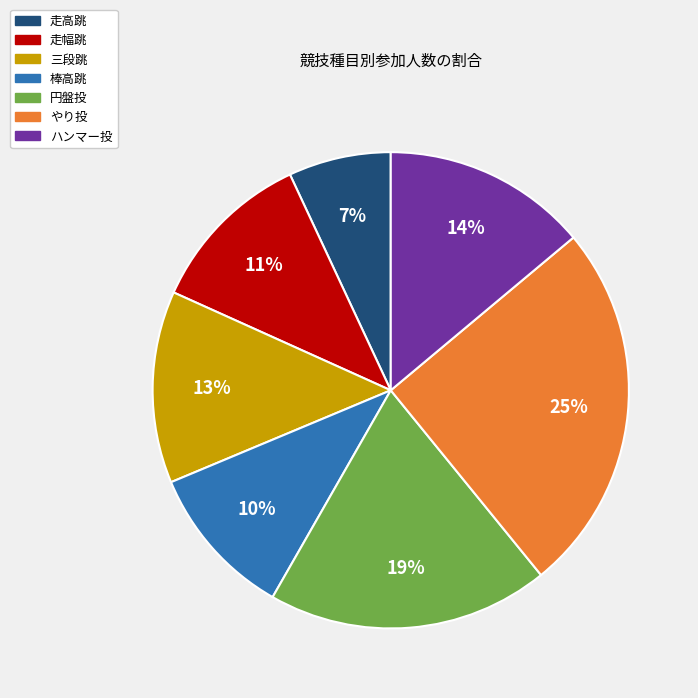

Do やり投 and 円盤投 together represent more than half of the pie?

No